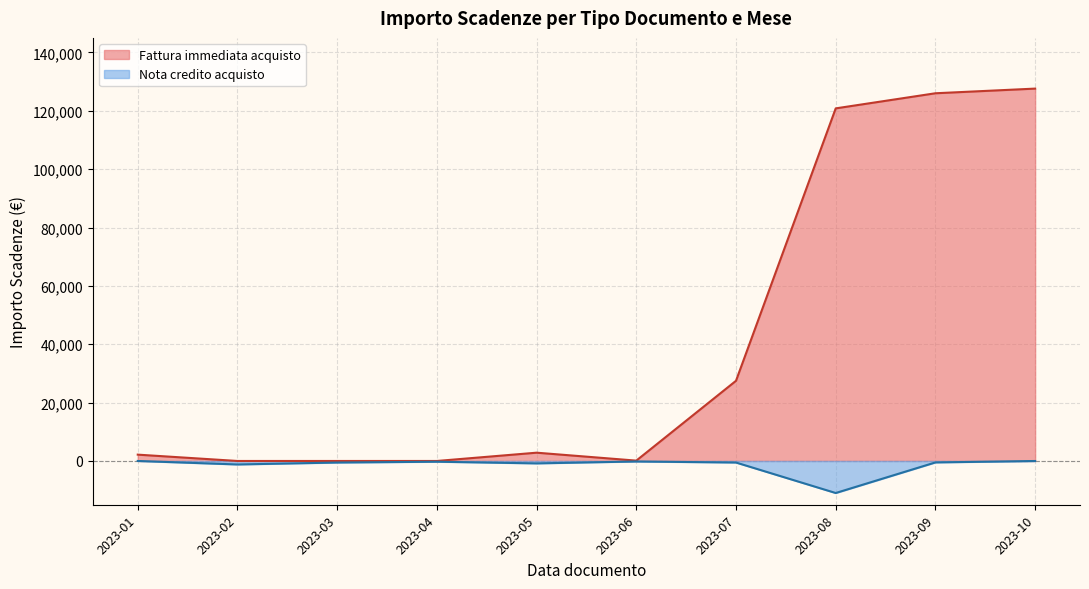

The value of Fattura immediata acquisto at 2023-04 is 0.0. True or false?

True